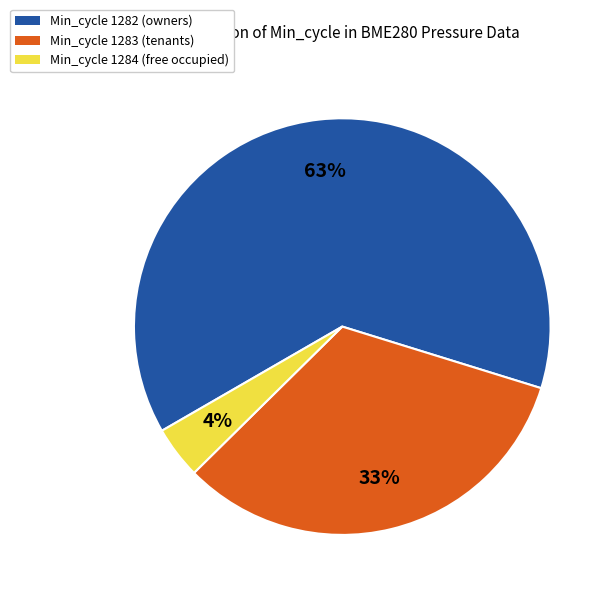

The Min_cycle 1283 (tenants) slice represents 33% of the pie. True or false?

True